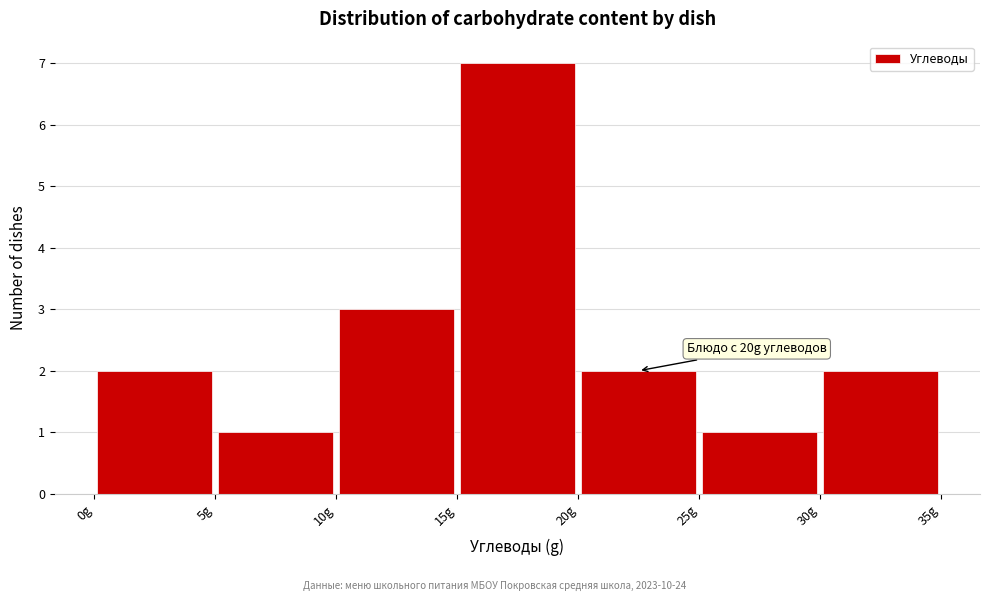

Over which range of the x-axis is the bar tallest?

15 to 20